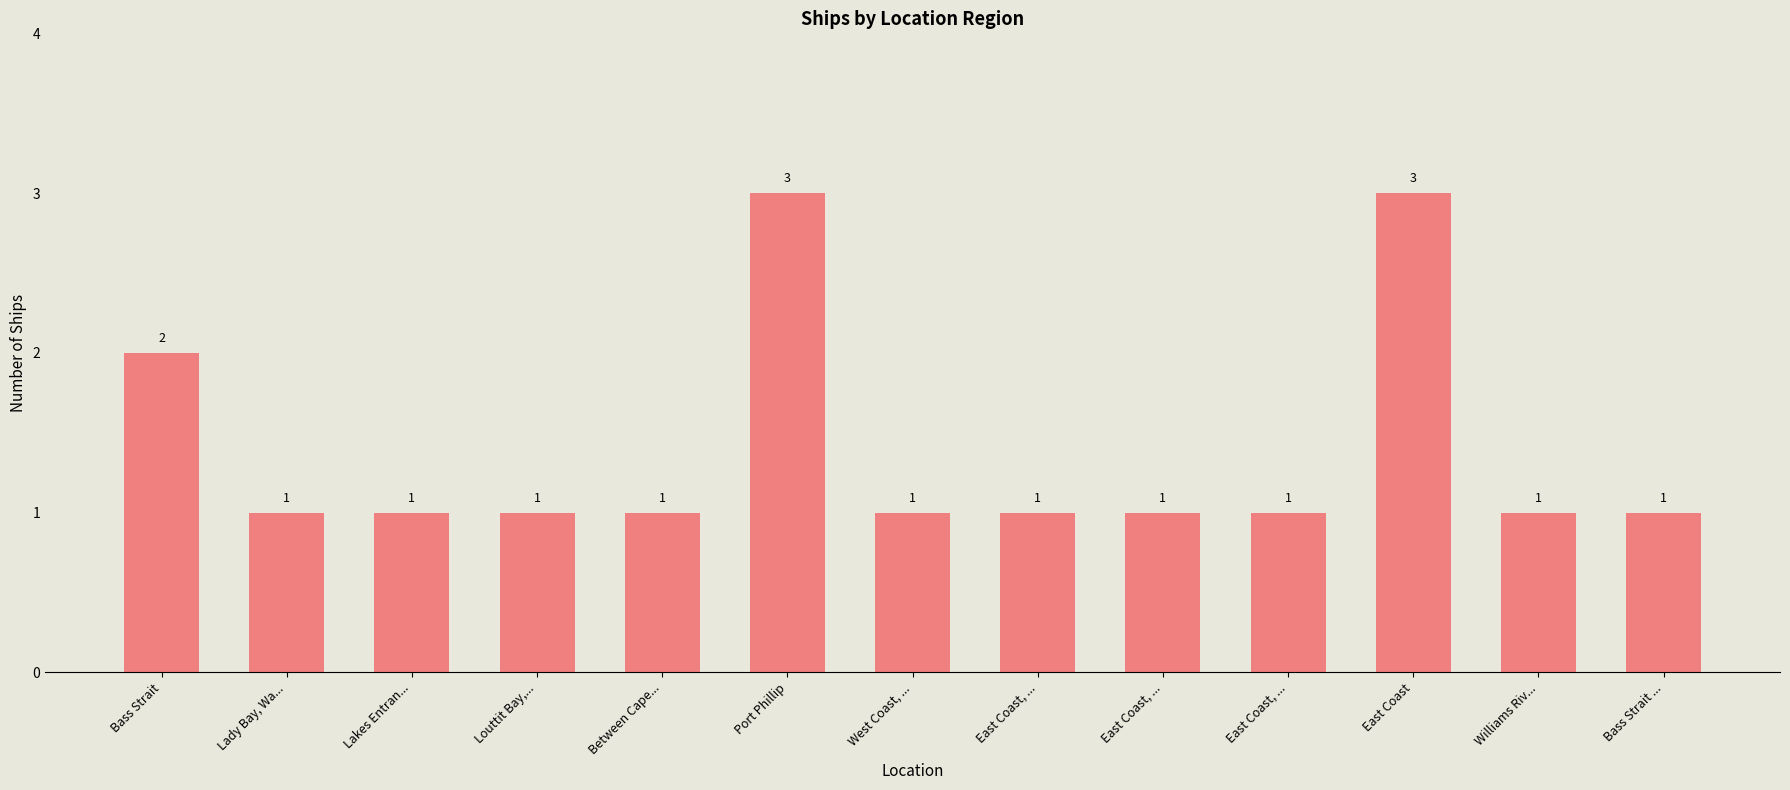

How many bars are there in total?

13